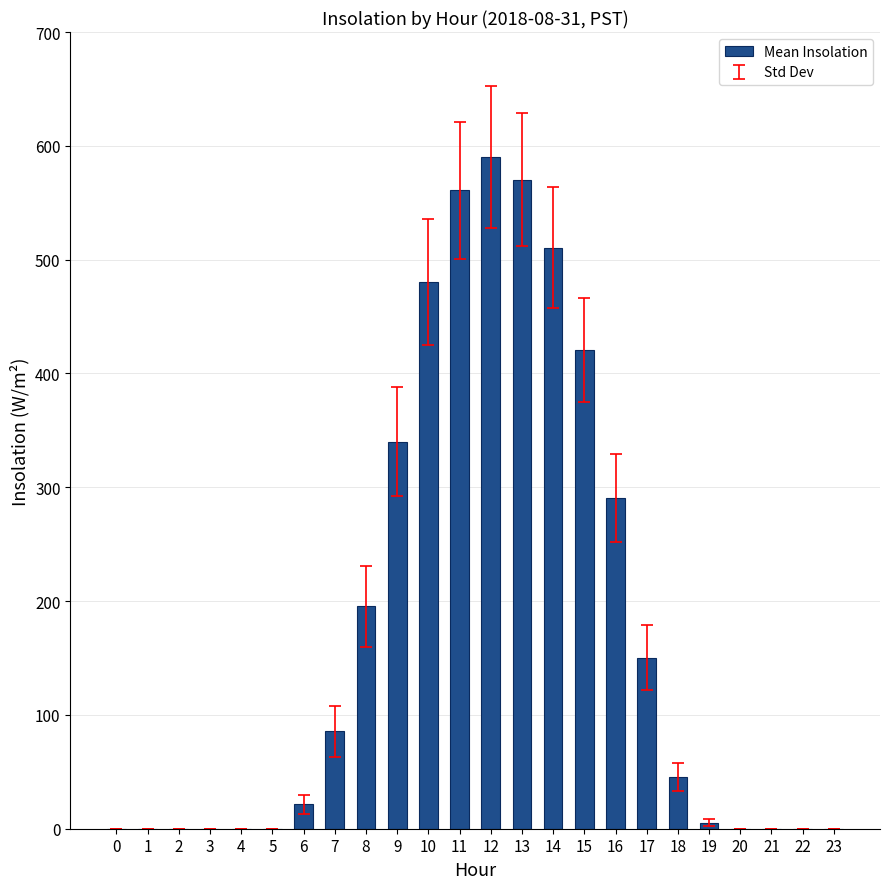

Does the chart contain stacked bars?

No